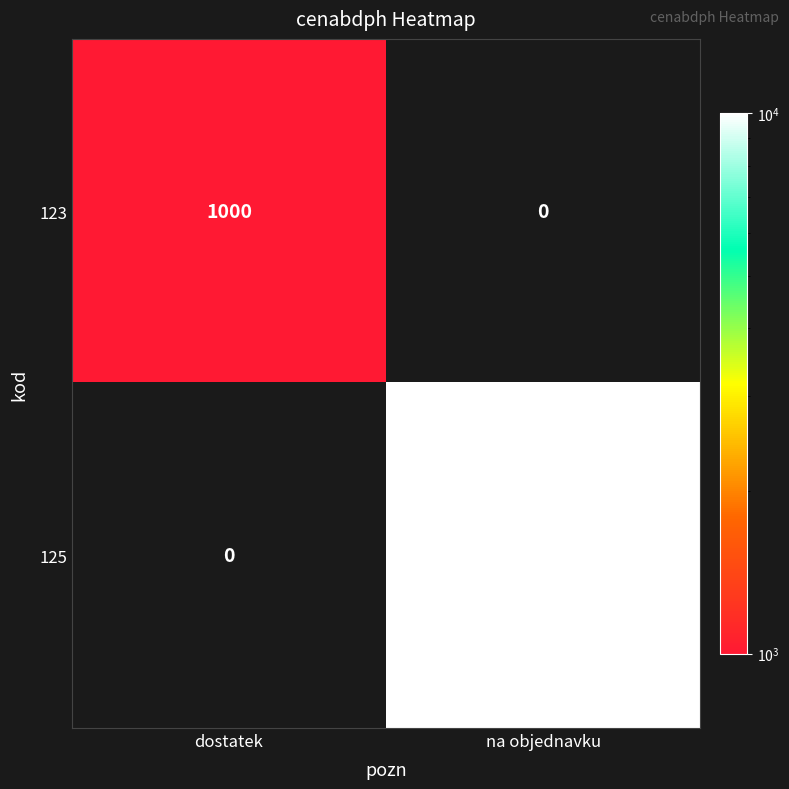

What is the difference between the maximum and minimum values in the 125 series?

10000